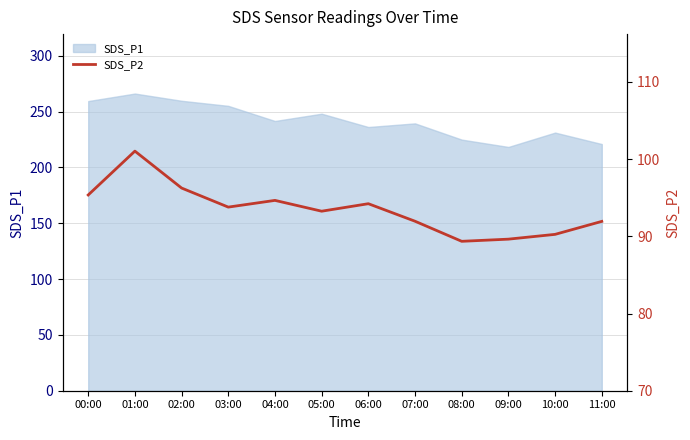

What is the lowest value of the SDS_P1 series?

218.4